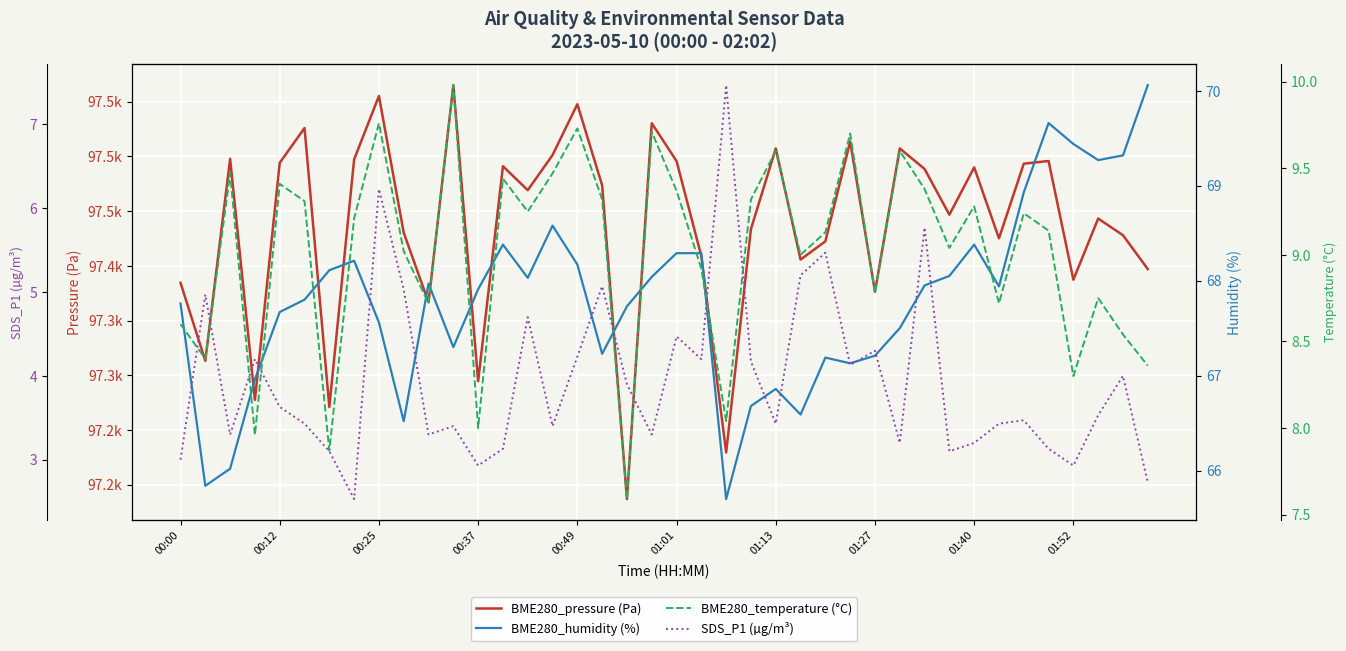

True or false: BME280_temperature (°C) has a value of 6.0 at 14.

False